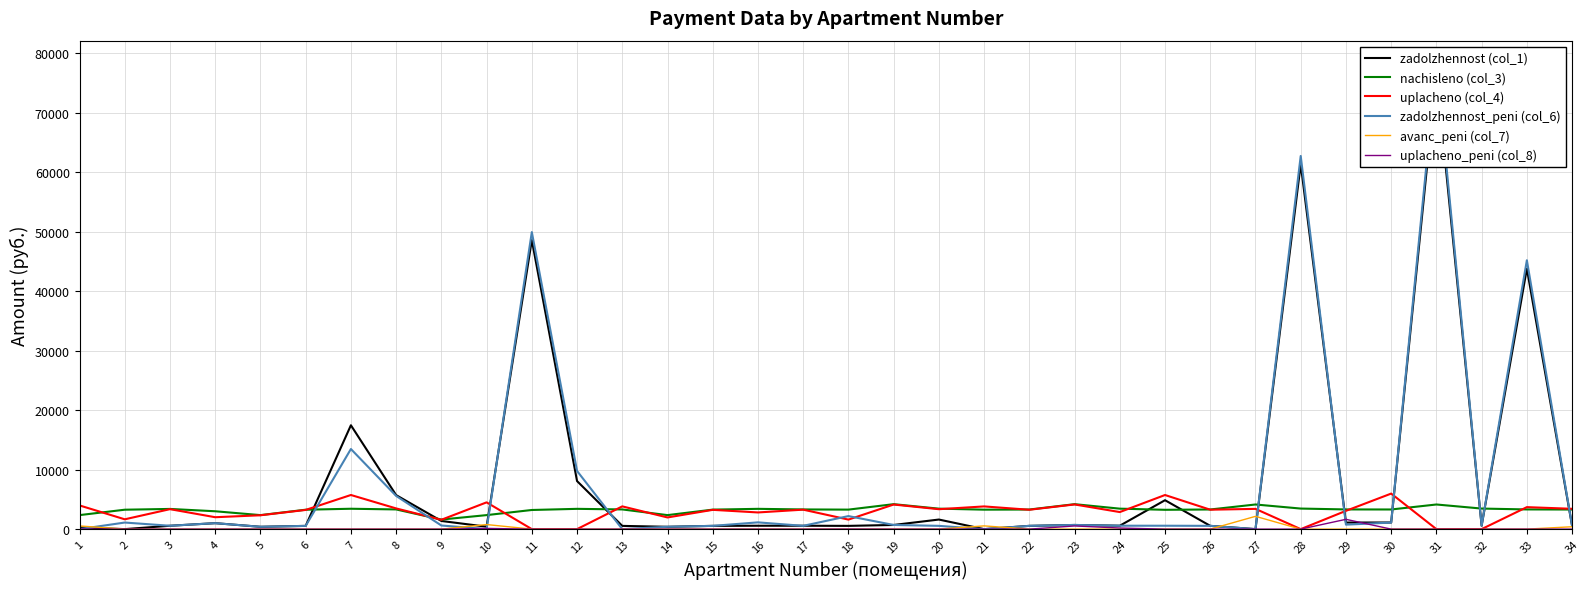

Rank the categories by uplacheno (col_4) value from highest to lowest.

30, 7, 25, 10, 23, 19, 1, 13, 21, 33, 8, 34, 27, 3, 20, 17, 26, 22, 15, 6, 29, 24, 16, 5, 4, 14, 2, 18, 9, 11, 12, 28, 31, 32